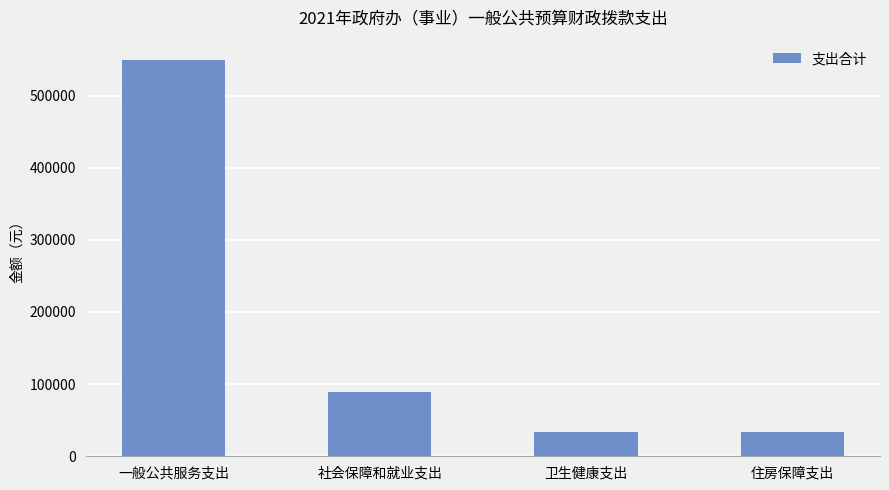

Is it true that the value at 住房保障支出 is 59466?

False